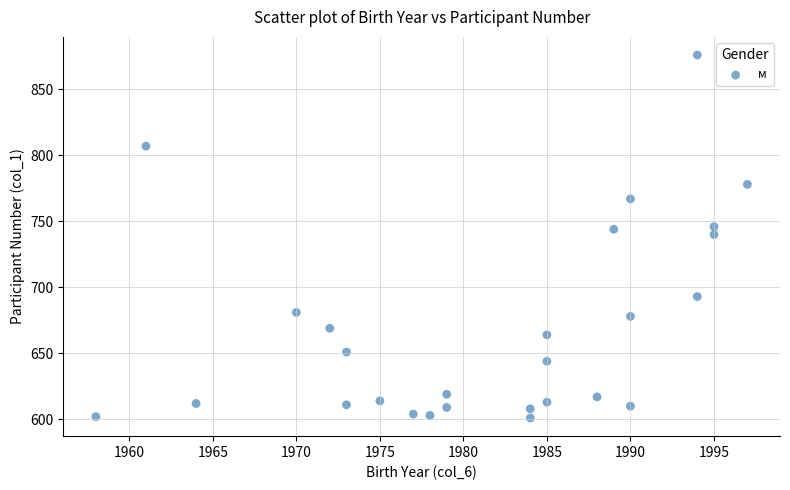

What is the range of Y values (max minus min)?

275